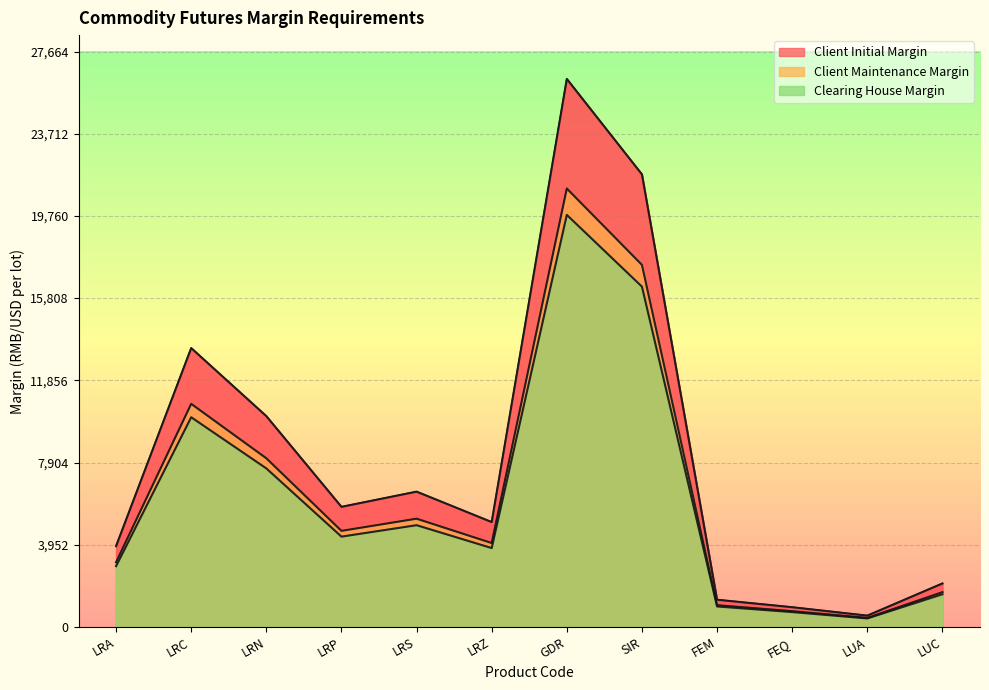

At which category does Clearing House Margin reach its first local valley?

LRP